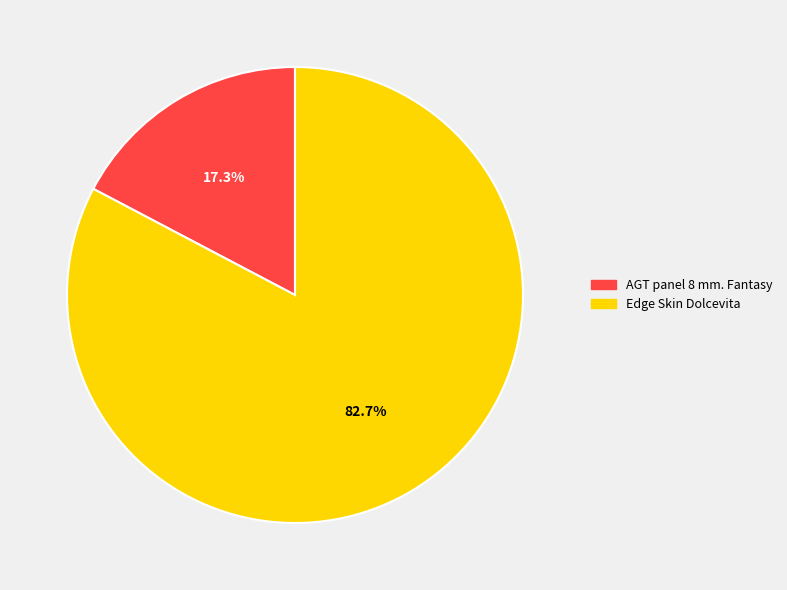

To the nearest percent, what percentage of the pie is AGT panel 8 mm. Fantasy?

17%